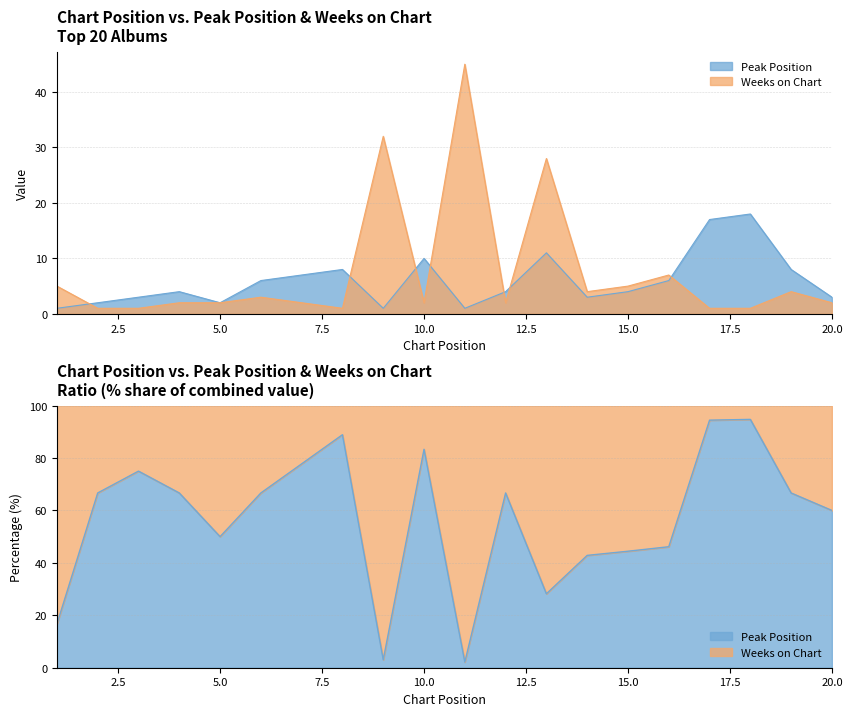

What is the total value across all series at 19?

12